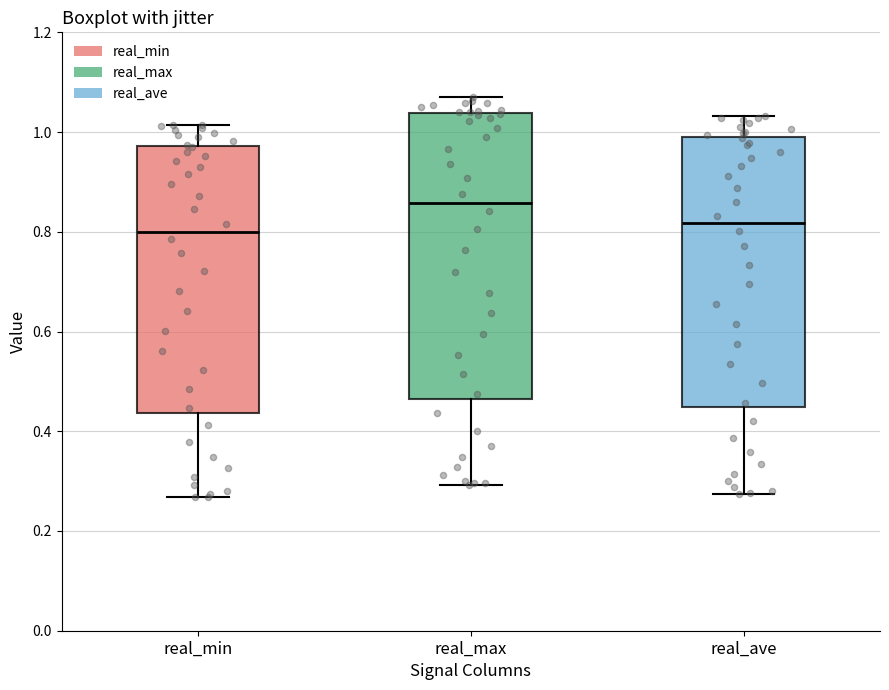

Which box is the tallest, from its lower edge to its upper edge?

real_max